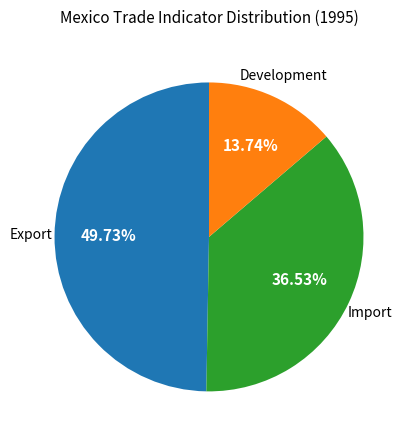

Does any single category account for the majority?

No